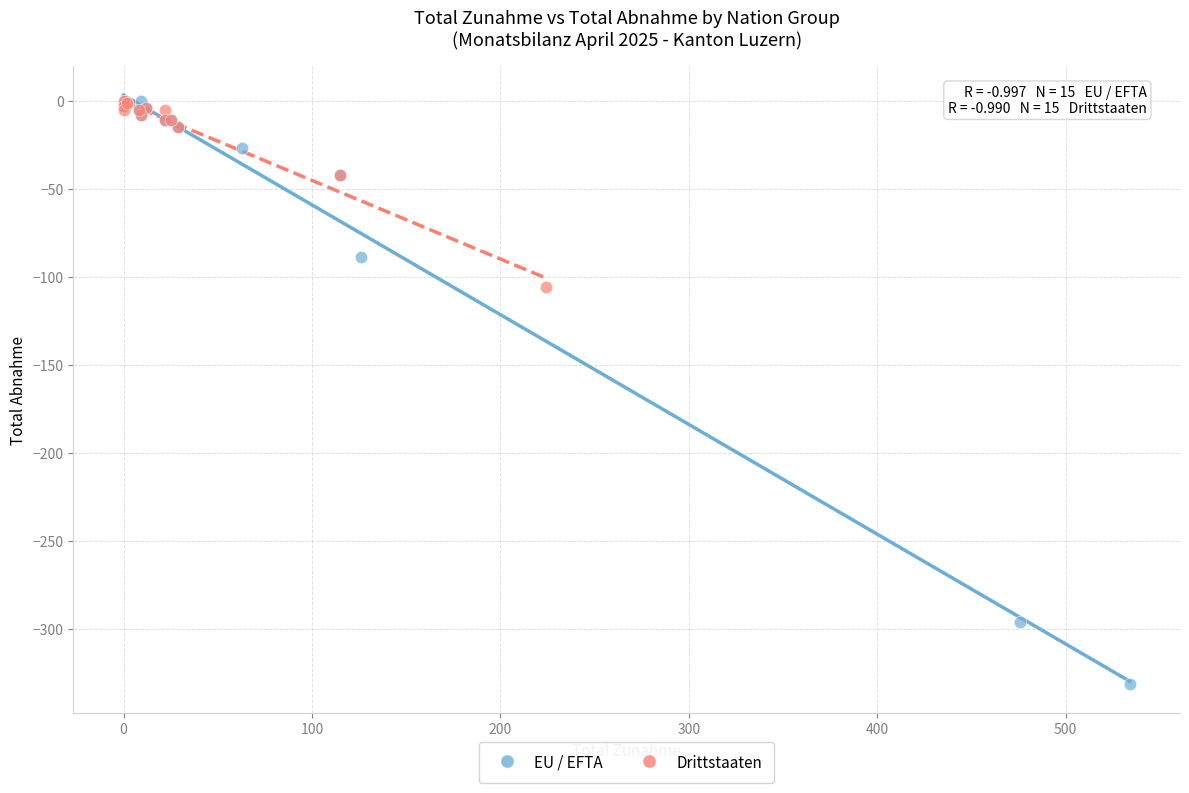

Which series has the largest Y range (max minus min)?

EU / EFTA